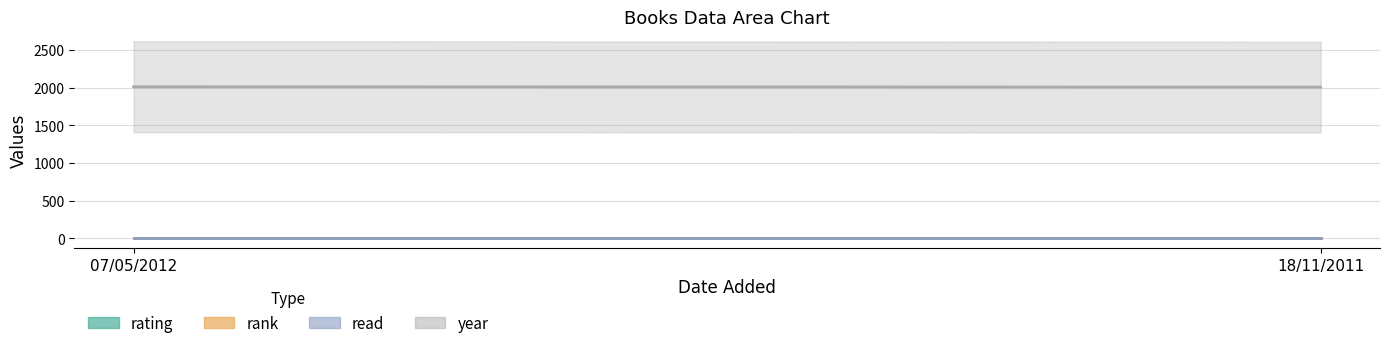

Reading right to left, list all the values displayed in this chart.

rating: 18/11/2011=8	07/05/2012=8
rank: 18/11/2011=1	07/05/2012=1
read: 18/11/2011=1	07/05/2012=1
year: 18/11/2011=2006	07/05/2012=2011